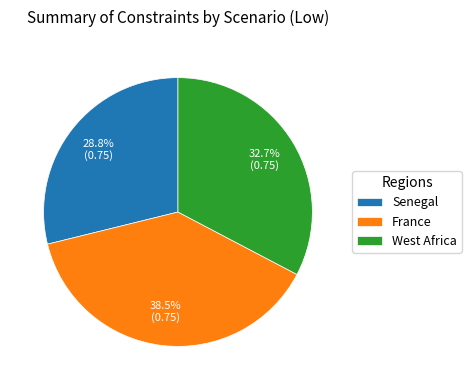

Is West Africa the majority of the pie?

No